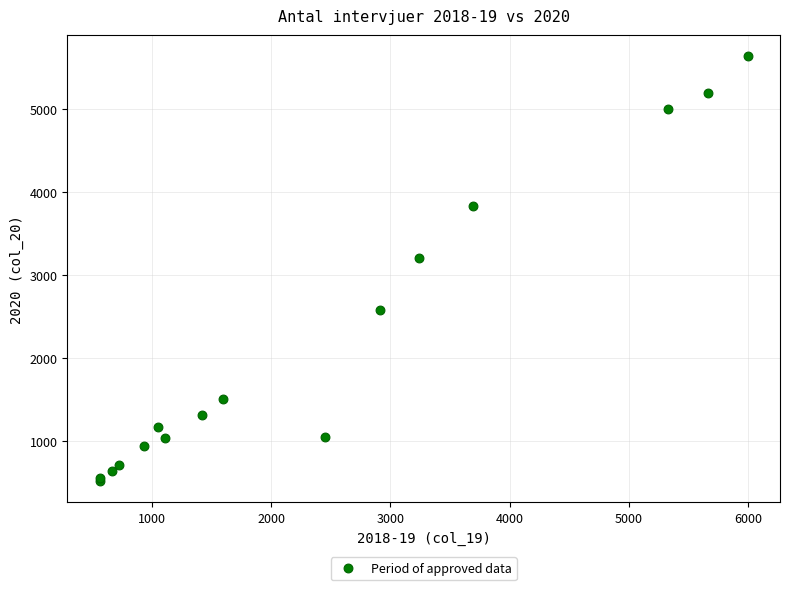

What Y value in the scatter plot is closest to 3083?

3211